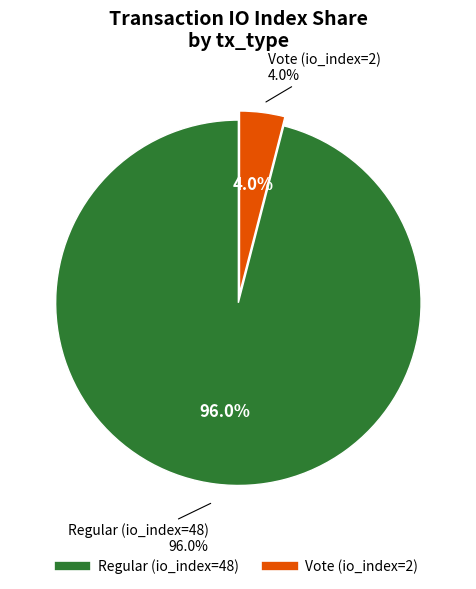

How many slices are in this pie chart?

2